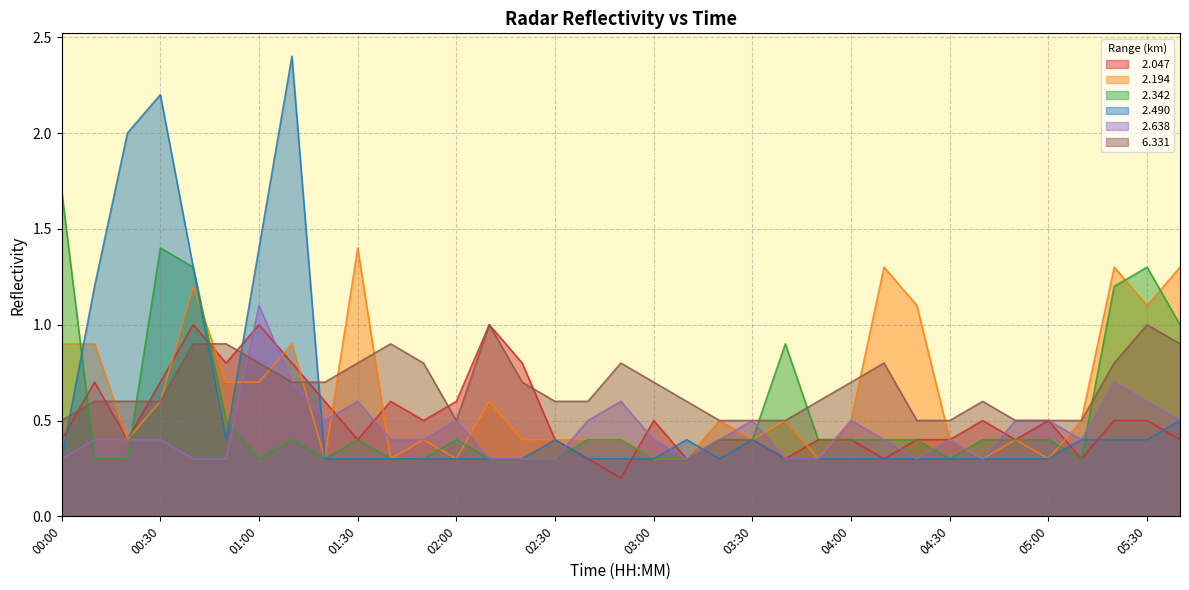

Between 02:40 and 00:10, which is larger?

00:10